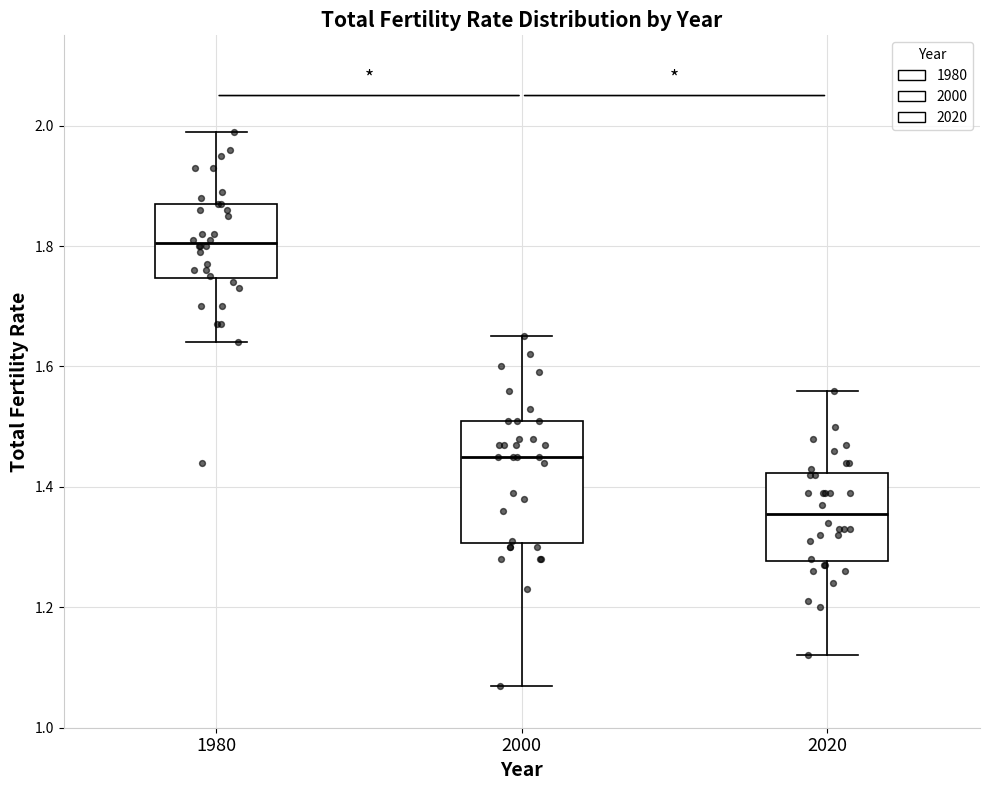

Which box's median line is the highest?

1980